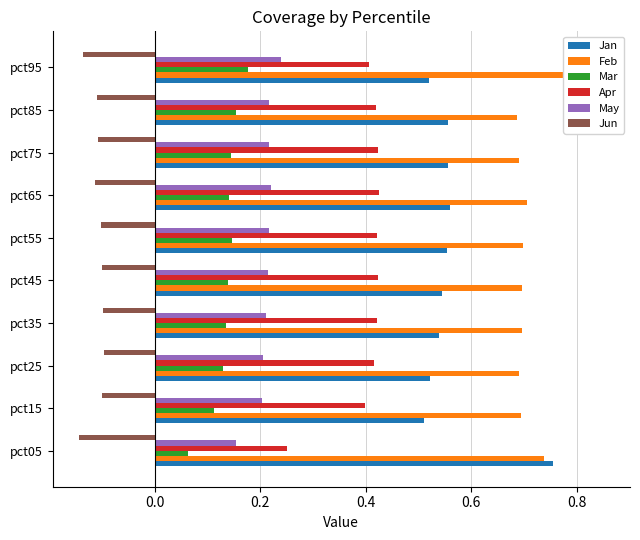

The Jun series shows -0.1 at pct05. True or false?

True